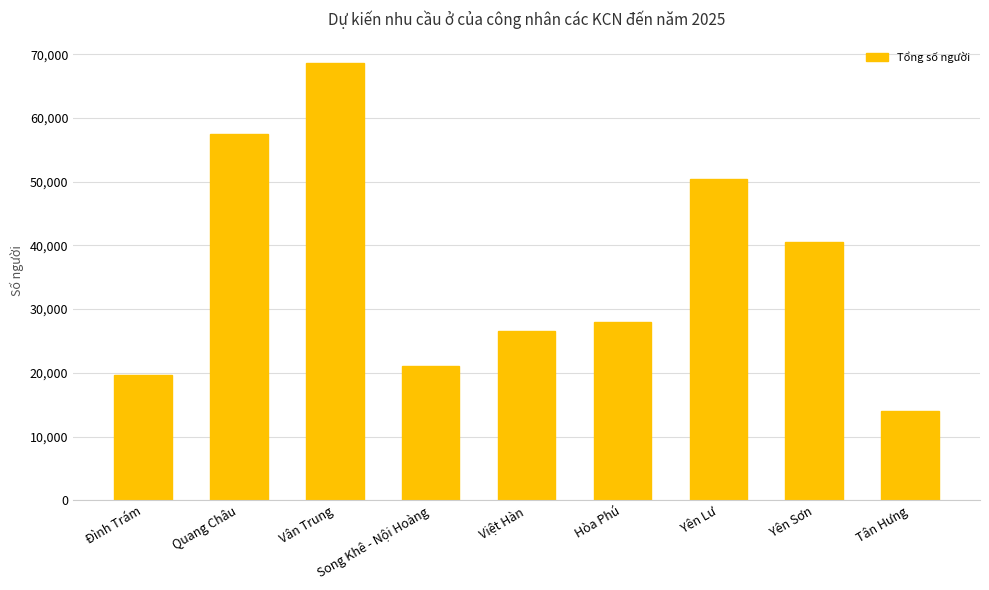

The chart shows a value of 32416 at Song Khê - Nội Hoàng. True or false?

False